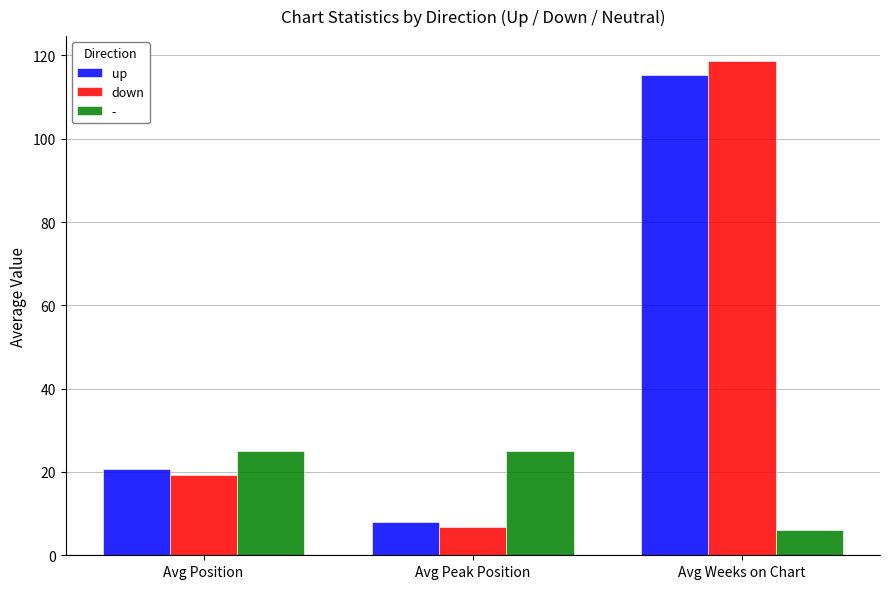

List the series in order of their peak value, highest first.

down, up, -